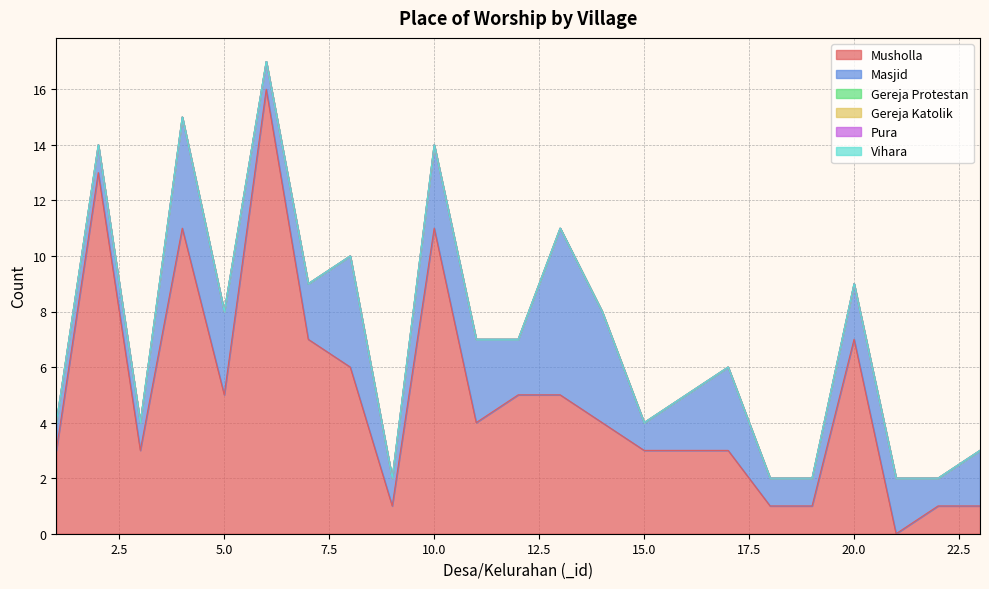

How many lines are shown in the chart?

6